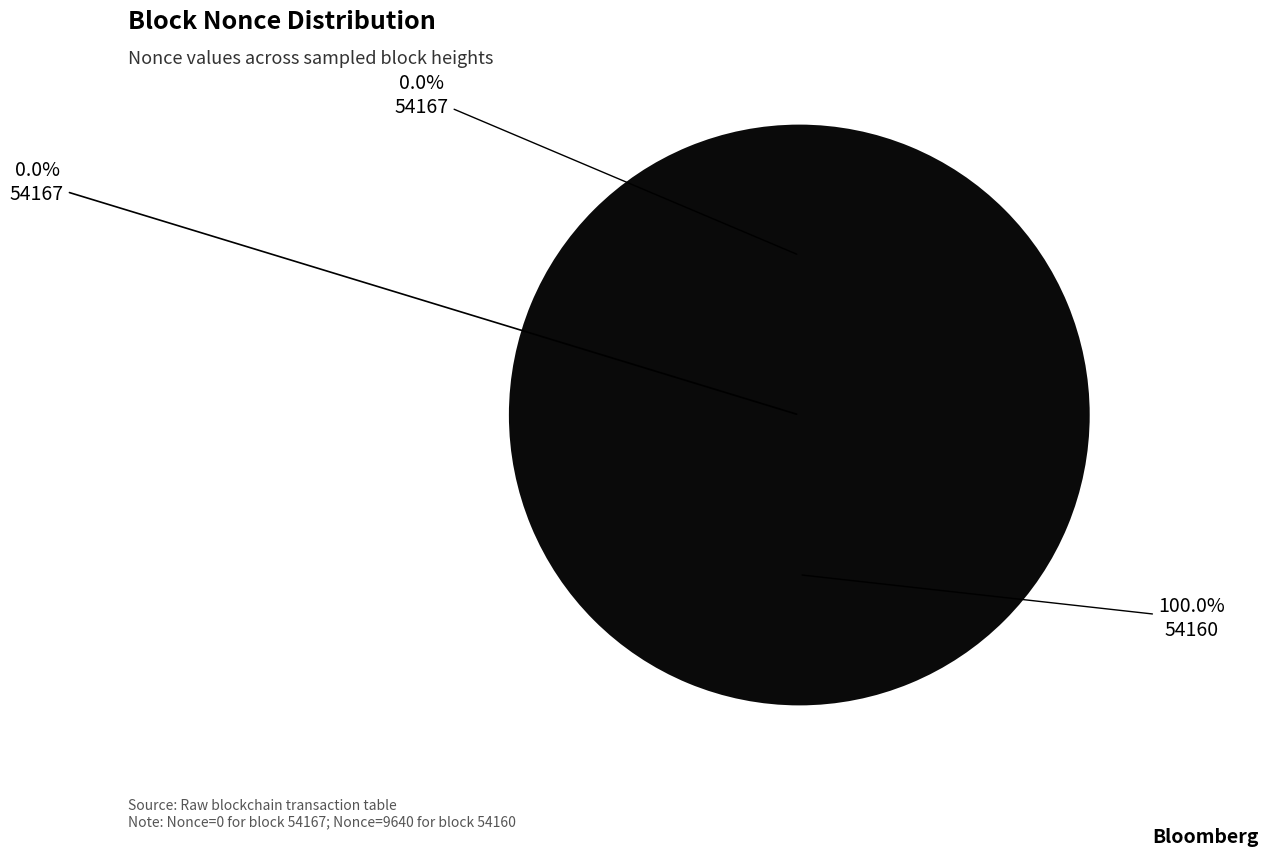

What percentage is NOT represented by 54167?

100.0%